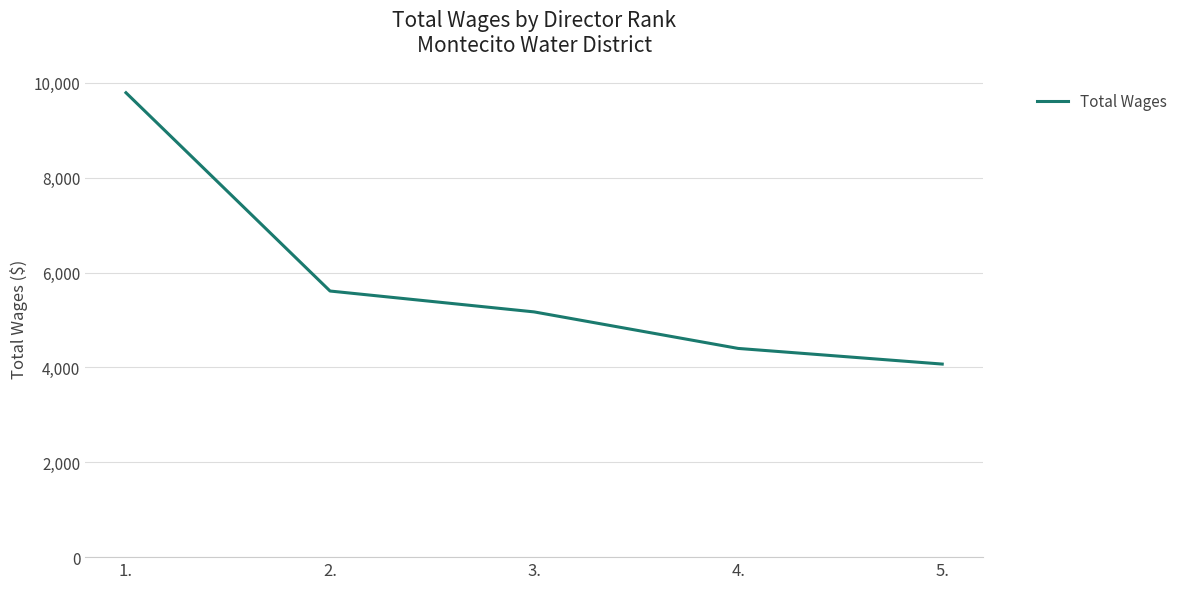

What is the ratio of the value at 5. to the value at 1.?

0.4